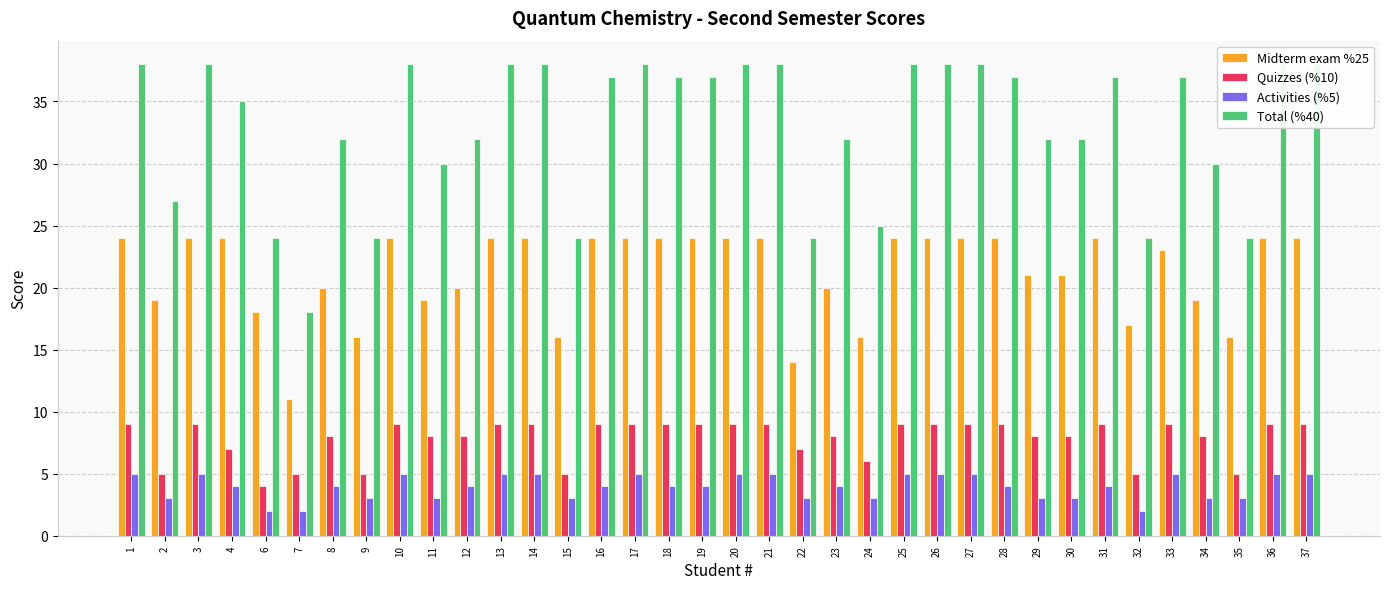

Between 9 and 10, which series saw the biggest shift?

Total (%40)